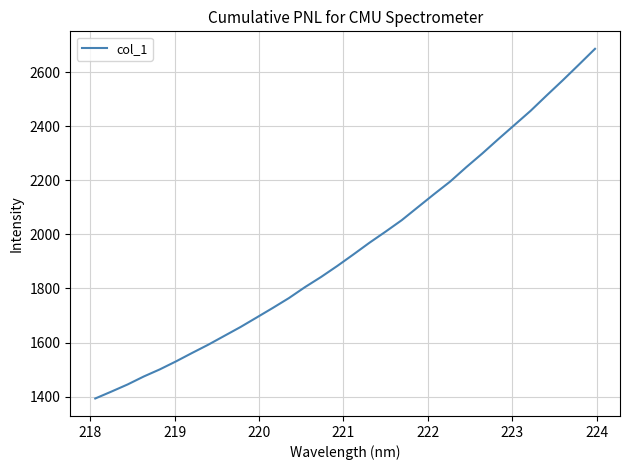

What is the smallest value displayed?

1392.9